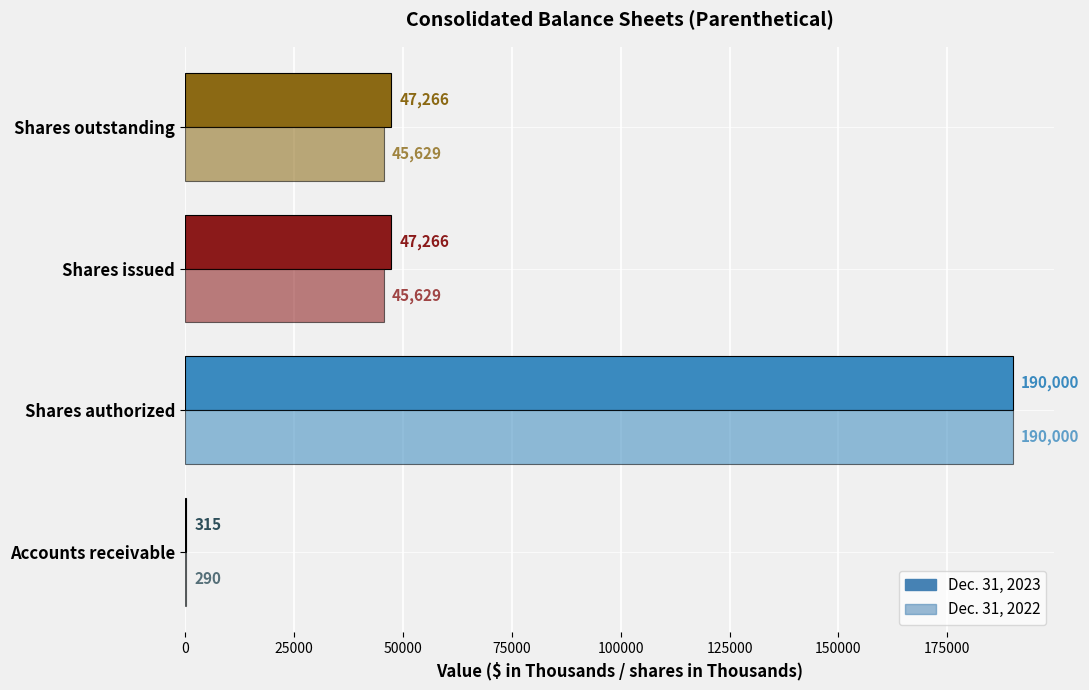

How many categories are shown in the chart?

4